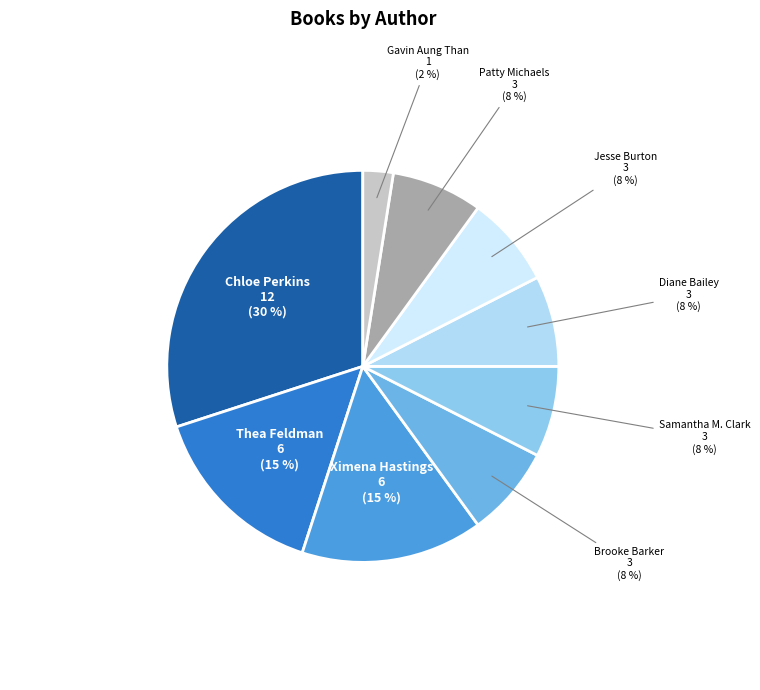

How many slices are in this pie chart?

9